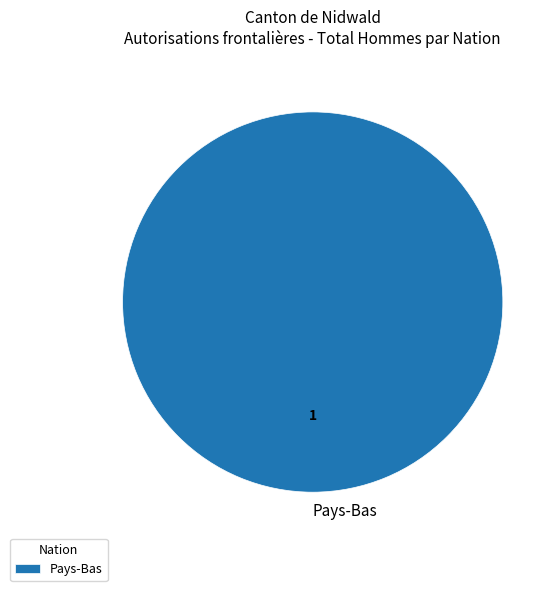

True or false: Pays-Bas accounts for 100% of the total.

True